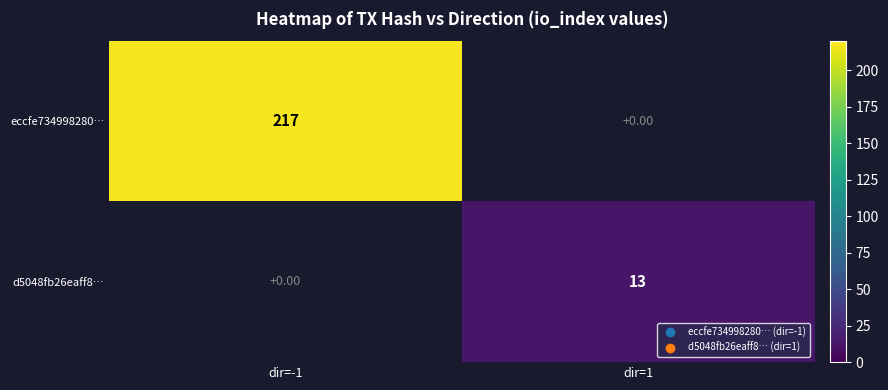

The value of d5048fb26eaff8… at dir=1 is 13.0. True or false?

True